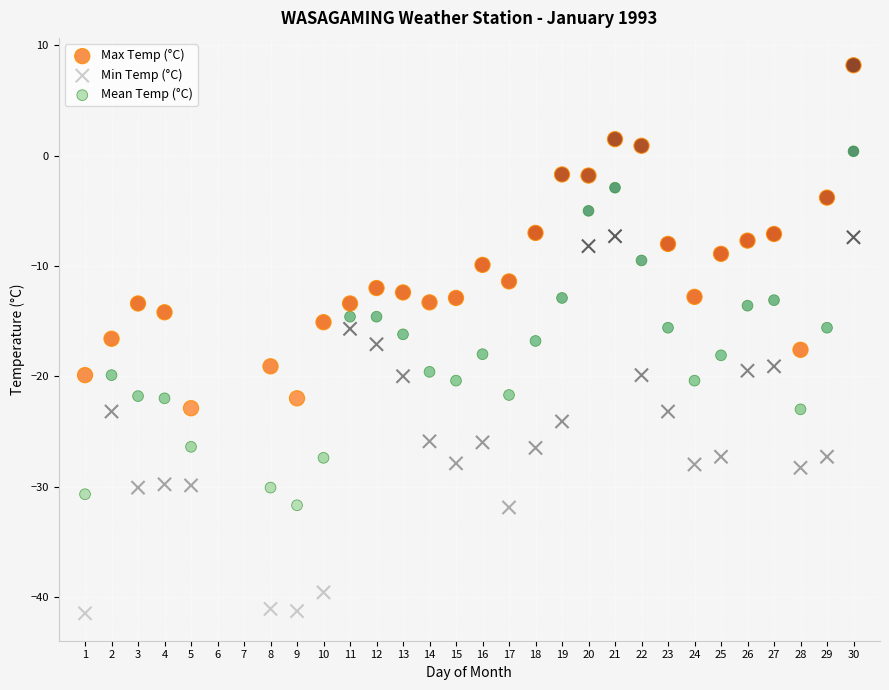

Which series has the widest spread of Y values?

Min Temp (°C)